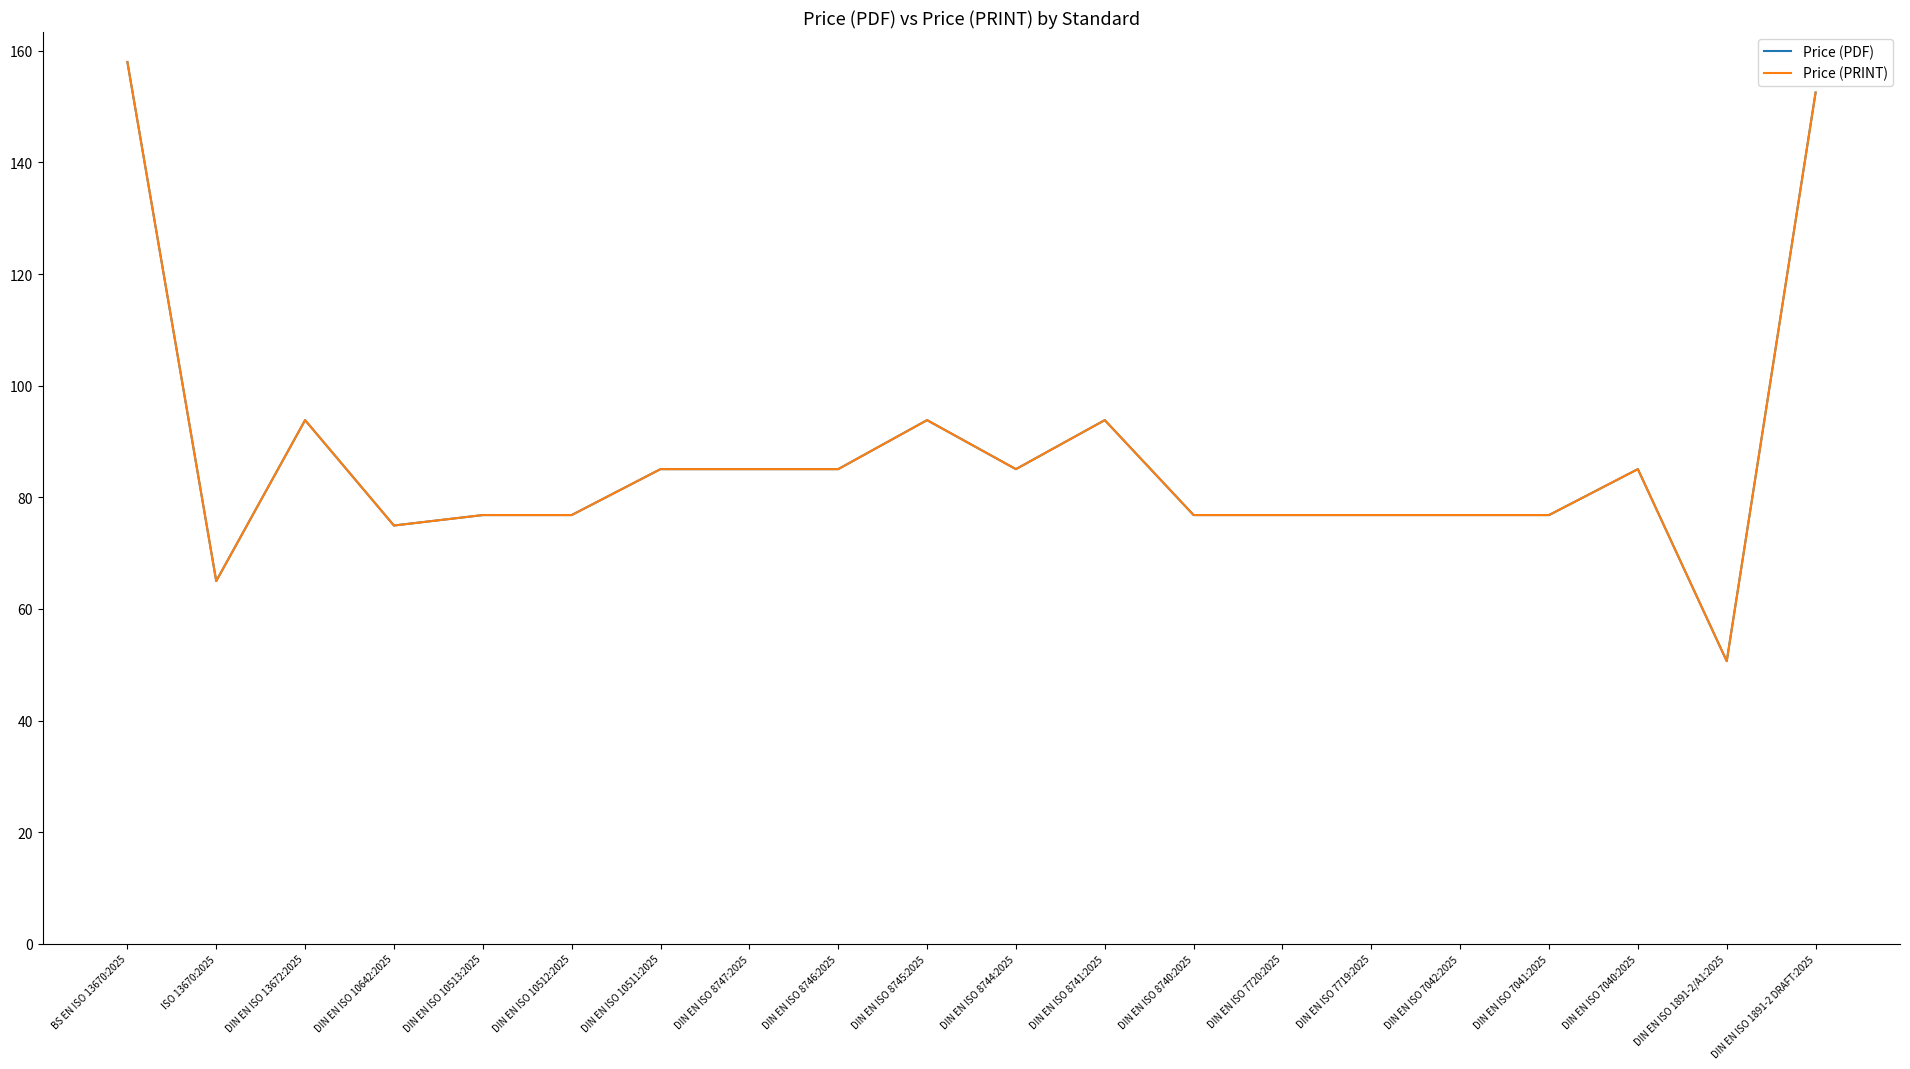

Is this an area chart (filled region under the line)?

No